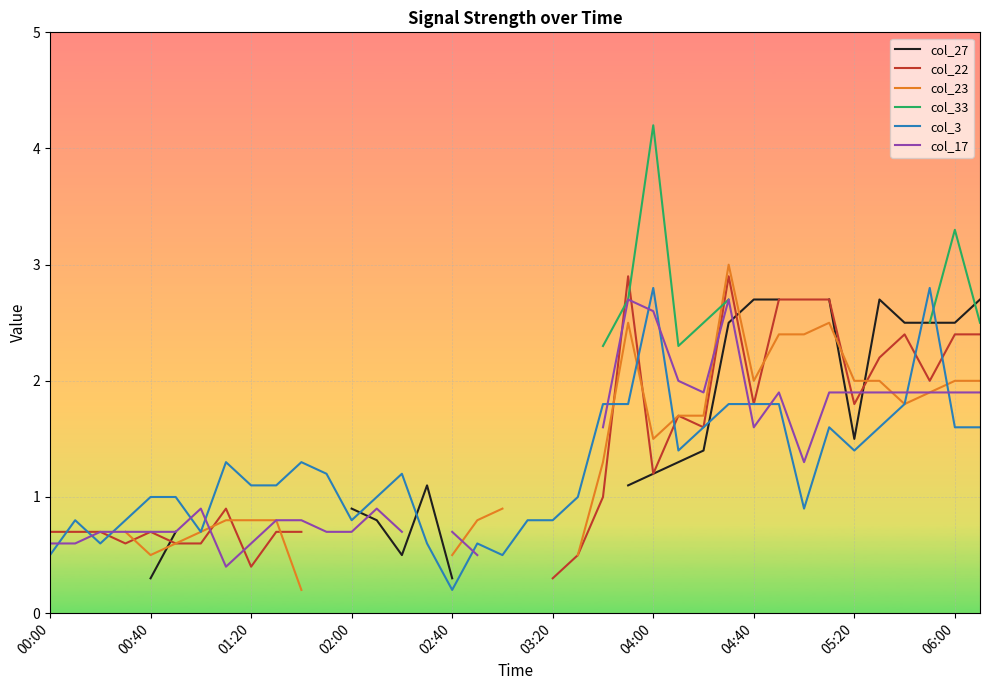

Which series has the largest total across all categories?

col_3